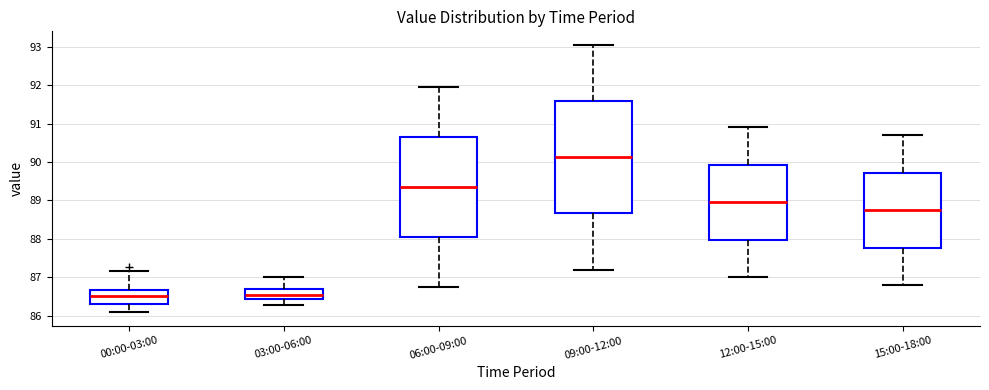

Comparing the boxes themselves (not the whiskers), which one is the tallest?

09:00-12:00